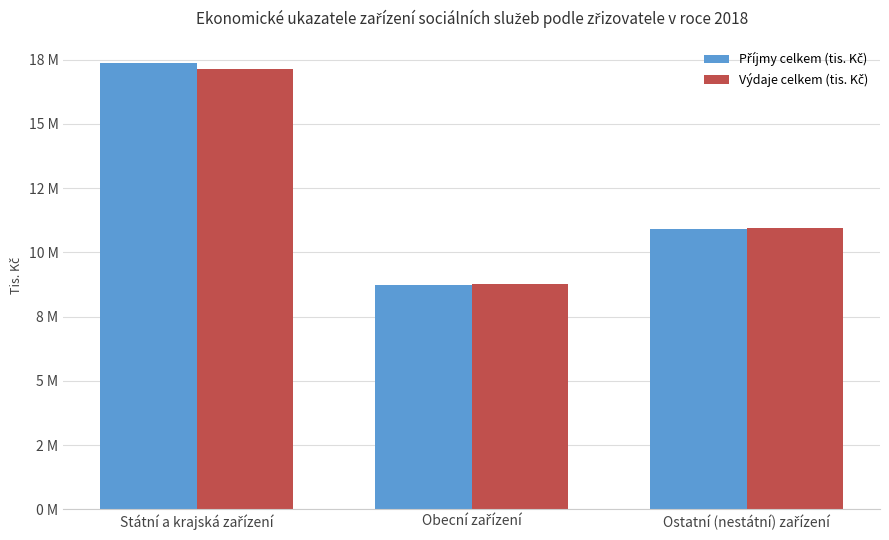

Reading left to right, transcribe all the data shown in this chart.

Příjmy celkem (tis. Kč): 17355711.0	8716898.6	10916950.3
Výdaje celkem (tis. Kč): 17126110.3	8768119.4	10932340.6